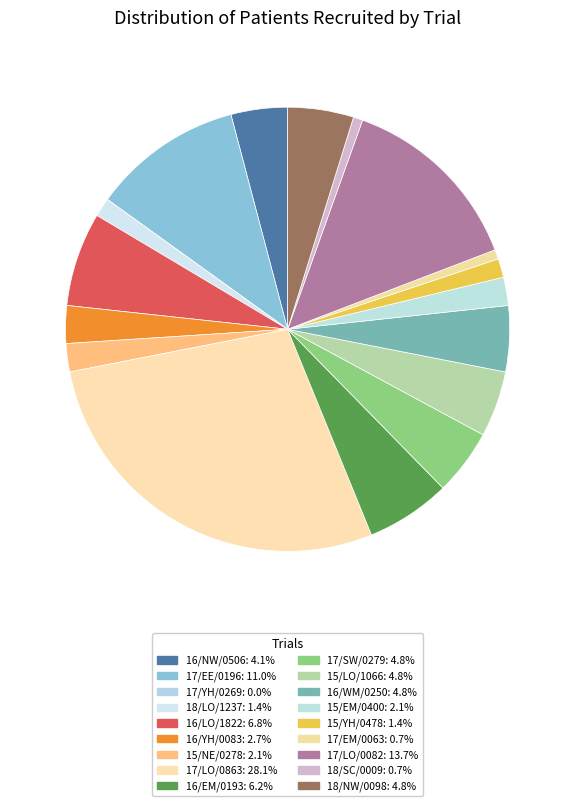

Count the number of slices in the pie.

18